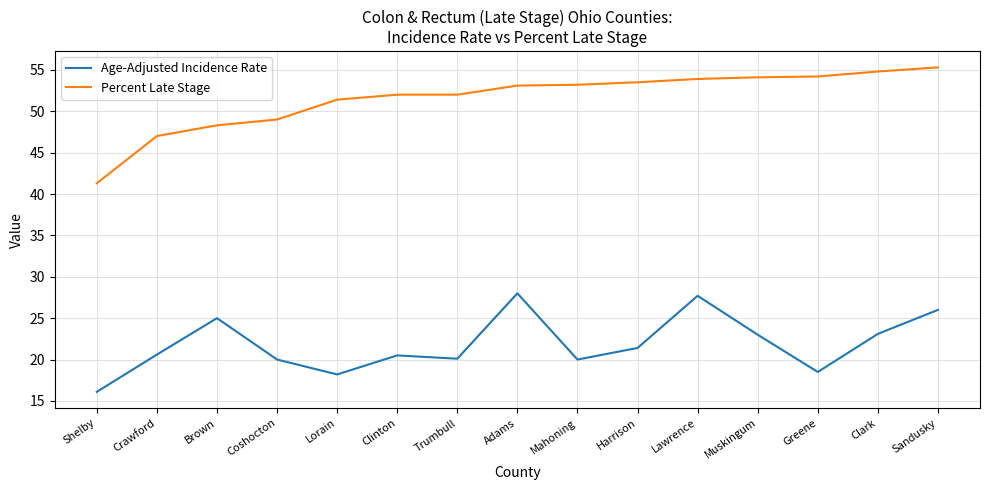

What position from the right is Coshocton?

12